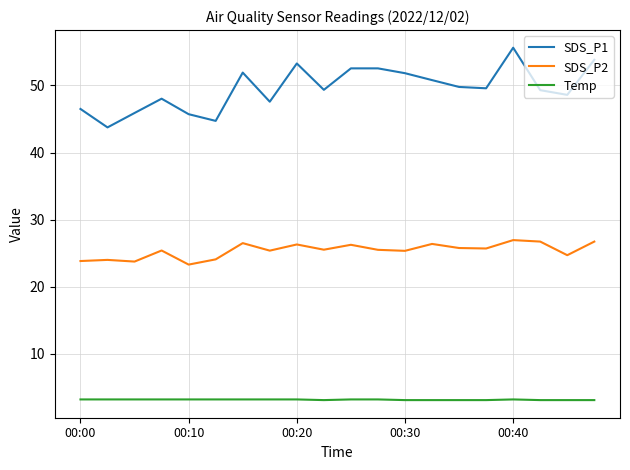

Which series has the largest total across all categories?

SDS_P1